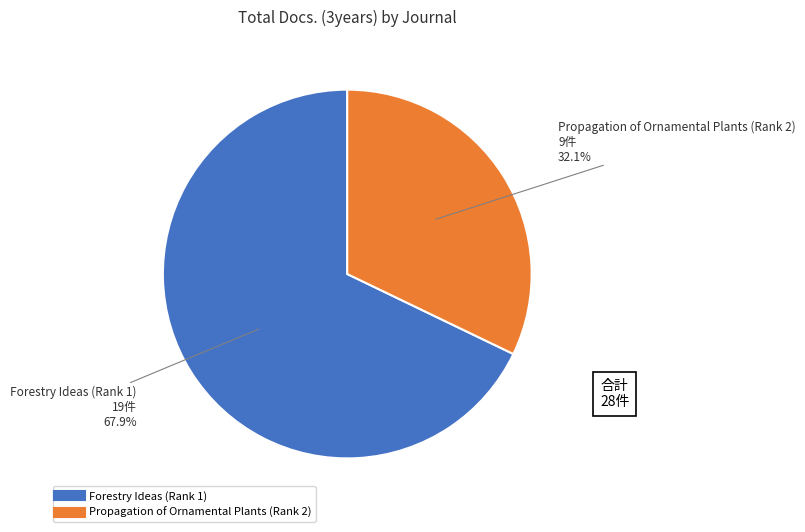

To the nearest percent, what percentage of the pie is Propagation of Ornamental Plants (Rank 2)?

32%